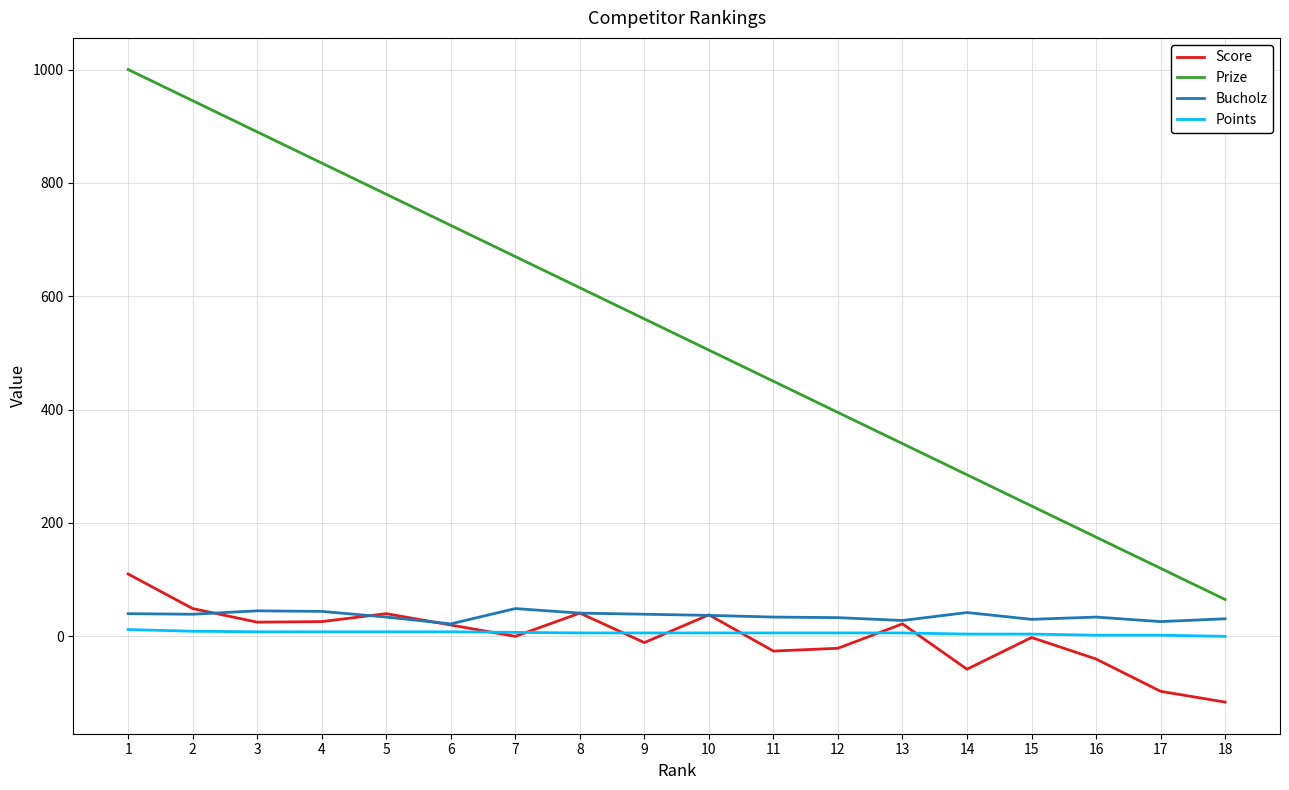

True or false: Points has a value of 4 at 15.

True